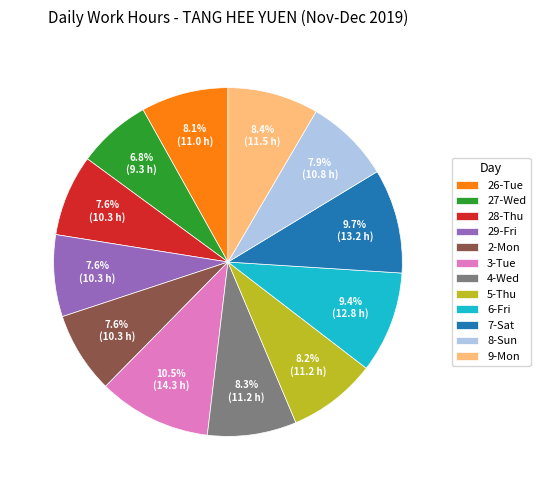

What is the ratio of the value at 26-Tue to the value at 4-Wed?

1.0